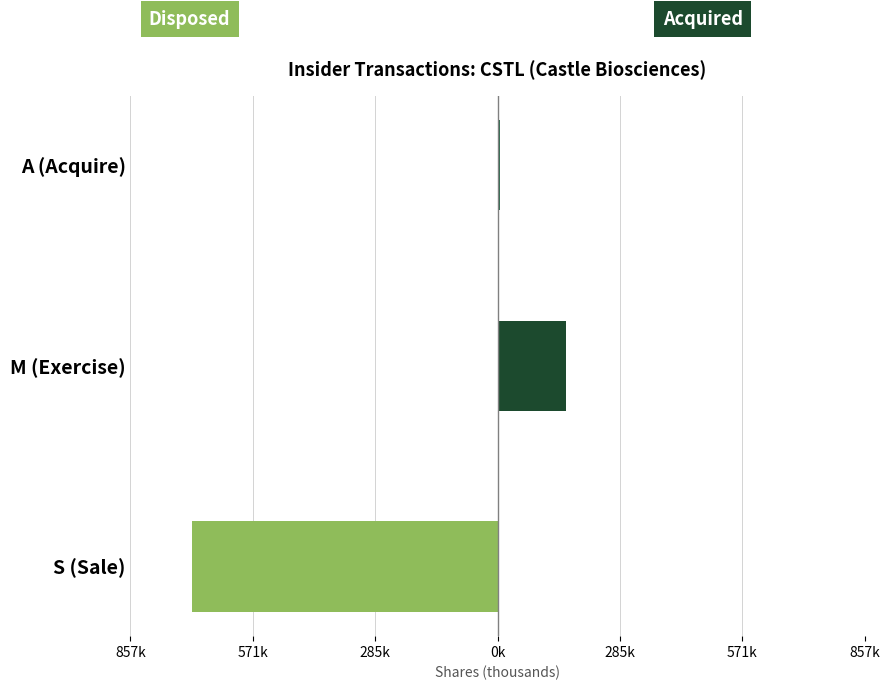

What is the difference between the Disposed (S) values at M (Exercise) and S (Sale)?

714.8